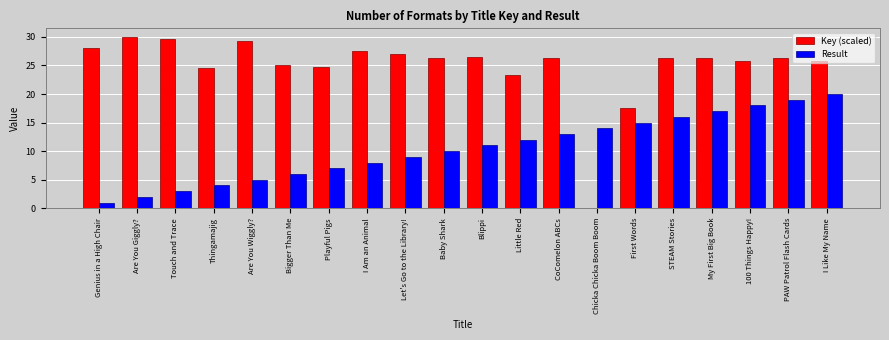

At which label does Result reach its peak?

I Like My Name